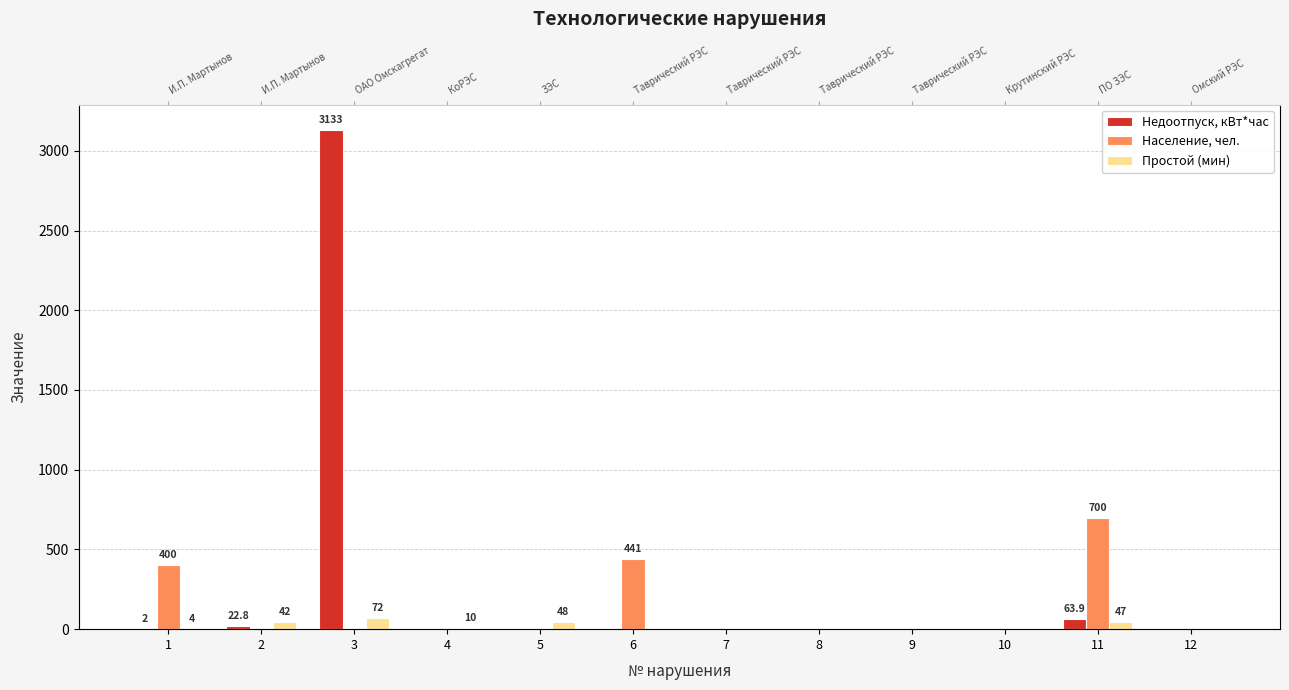

Reading left to right, transcribe all the data shown in this chart.

Недоотпуск, кВт*час: 2.0	22.8	3133.0	0.0	0.0	0.0	0.0	0.0	0.0	0.0	63.9	0.0
Население, чел.: 400.0	0.0	0.0	0.0	0.0	441.0	0.0	0.0	0.0	0.0	700.0	0.0
Простой (мин): 4.0	42.0	72.0	10.0	48.0	0.0	0.0	0.0	0.0	0.0	47.0	0.0